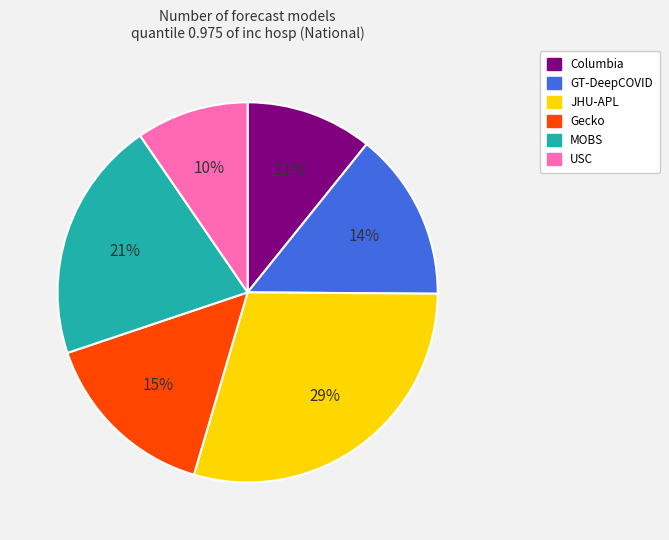

How many segments does this pie chart have?

6